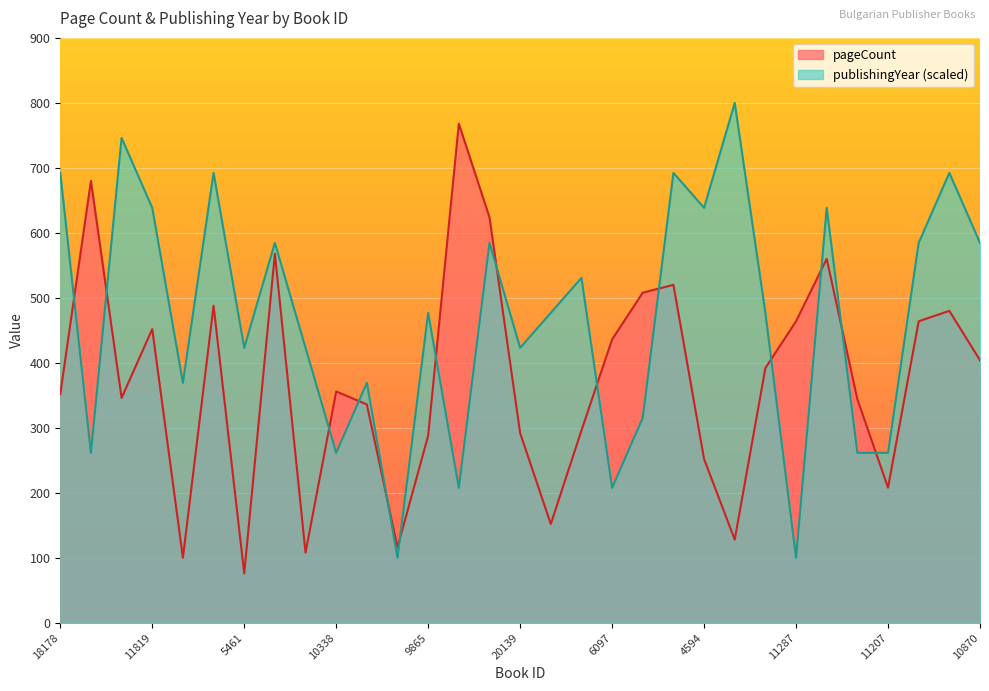

What is the value of the pageCount point at the 18th from the left?

296.0